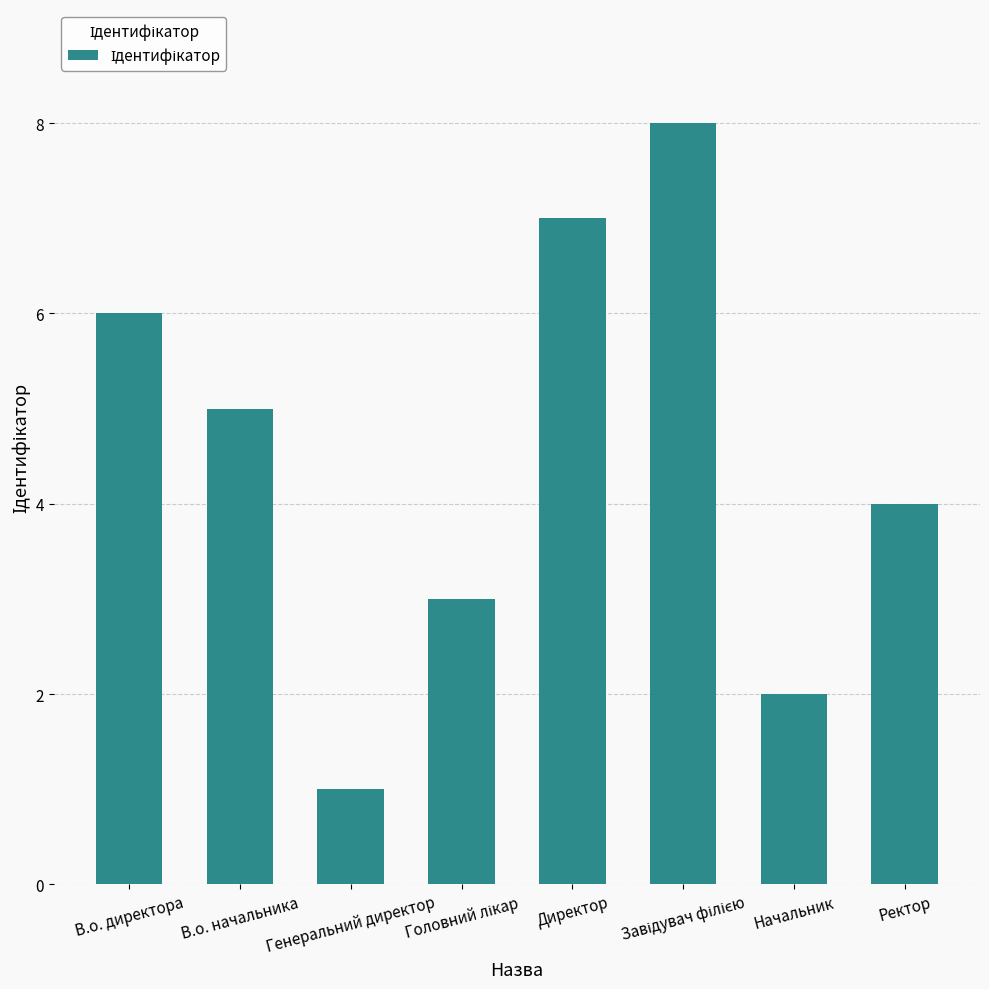

Does the chart contain any negative values?

No